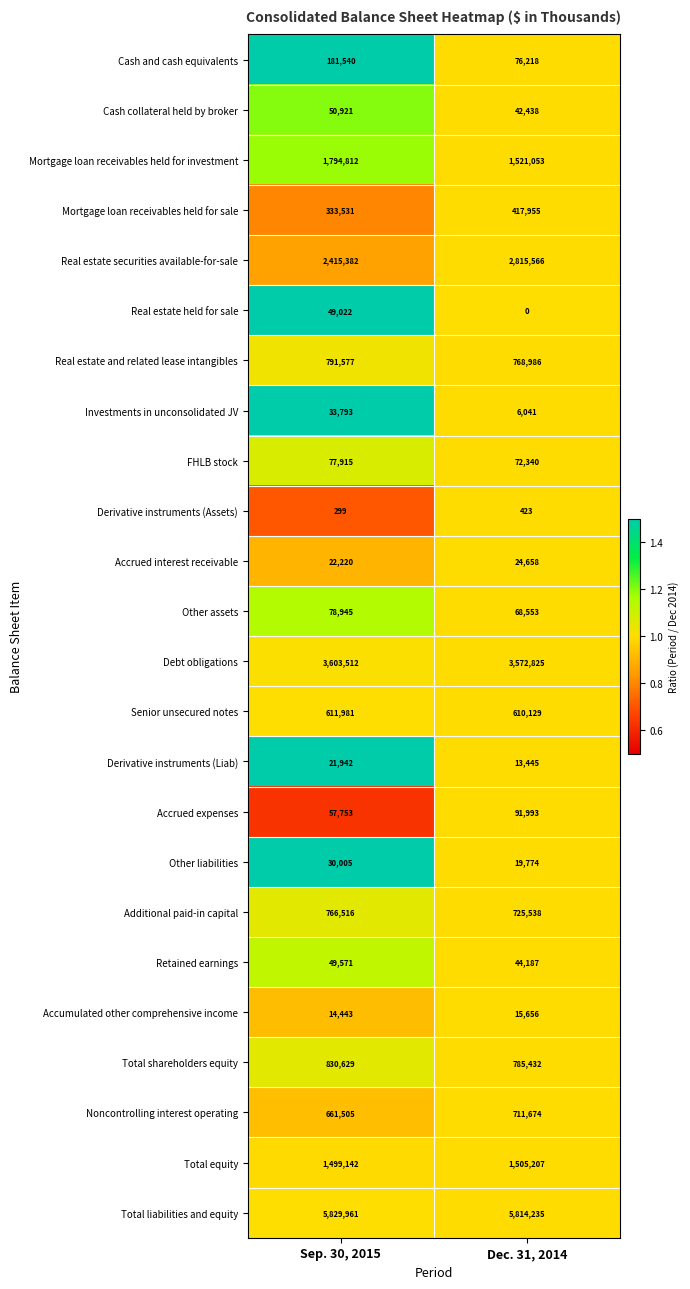

The value of Derivative instruments (Liab) at Dec. 31, 2014 is 18868. True or false?

False